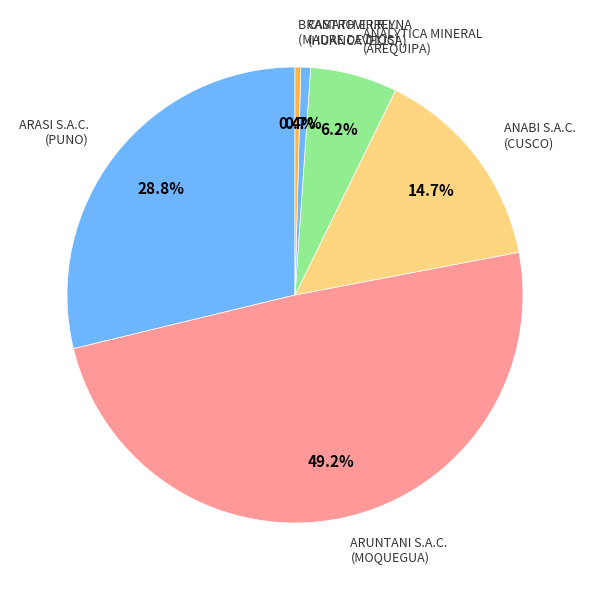

Rank the categories by value from lowest to highest.

BRAMATH E.I.R.L., CASTROVIRREYNA COMPAÑIA MINERA S.A., ANALYTICA MINERAL SERVICES S.A.C., ANABI S.A.C., ARASI S.A.C., ARUNTANI S.A.C.